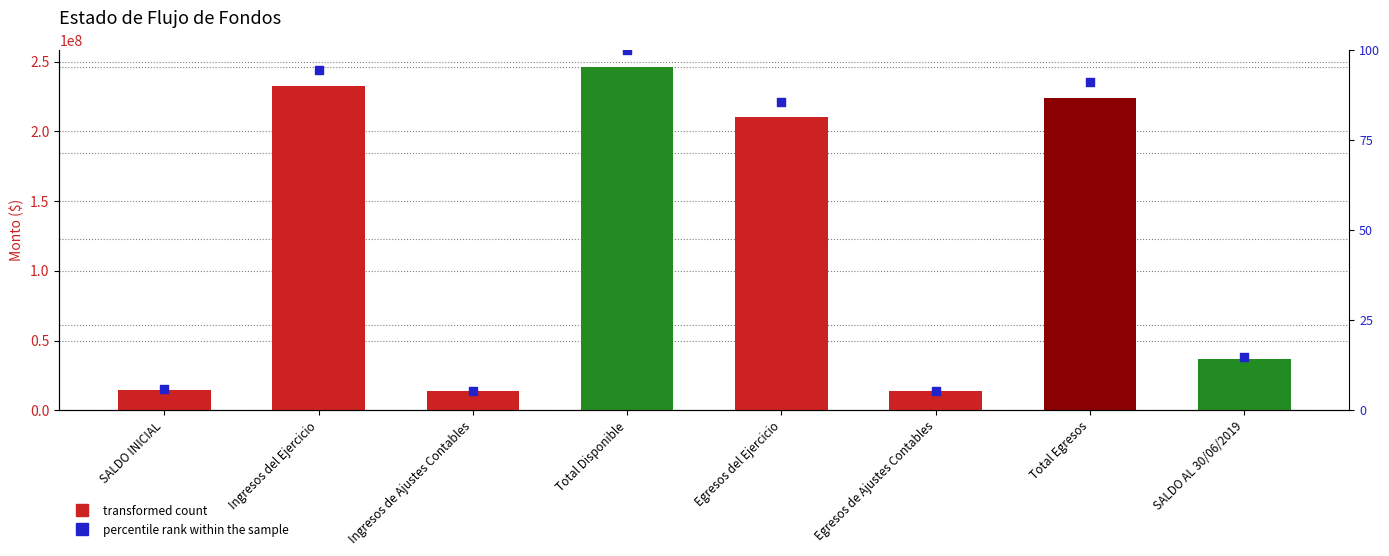

At how many categories does at least one series exceed 131194097?

4